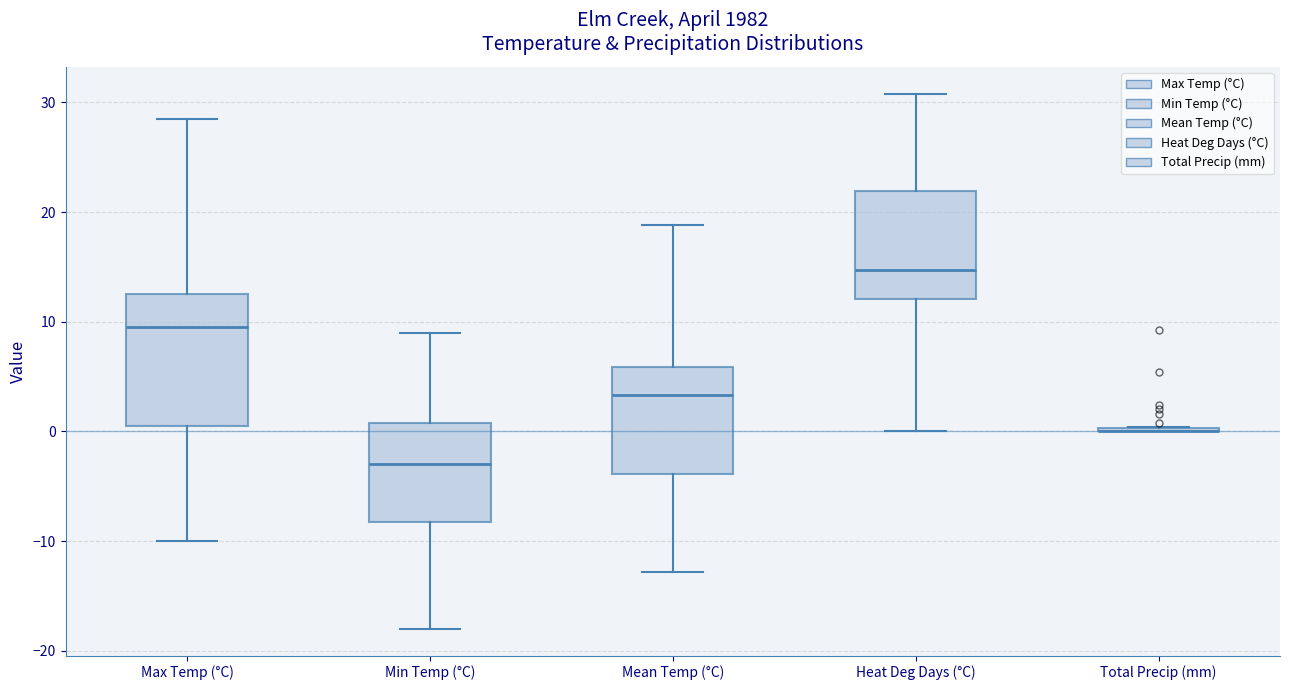

Where is the upper edge of the box for Max Temp (°C) on the y-axis? The values are not printed on the chart, so give them approximately, as read against the axis.

13